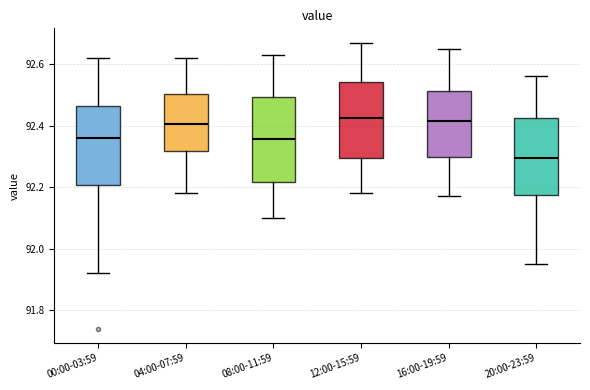

Where does the upper whisker of the box for 08:00-11:59 end on the y-axis? The values are not printed on the chart, so give them approximately, as read against the axis.

92.64